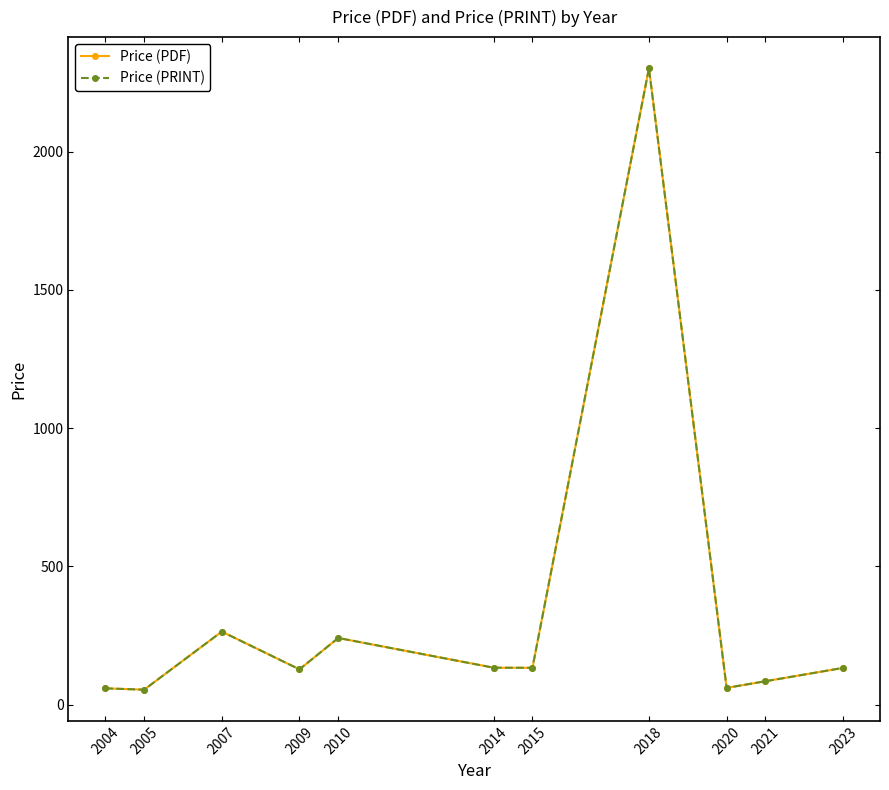

Reading left to right, list all the values displayed in this chart.

Price (PDF): 59.4	54.5	264.5	128.0	241.5	134.0	133.6	2302.1	61.0	85.0	133.3
Price (PRINT): 59.4	54.5	264.5	128.0	241.5	134.0	133.6	2302.1	61.0	85.0	133.3